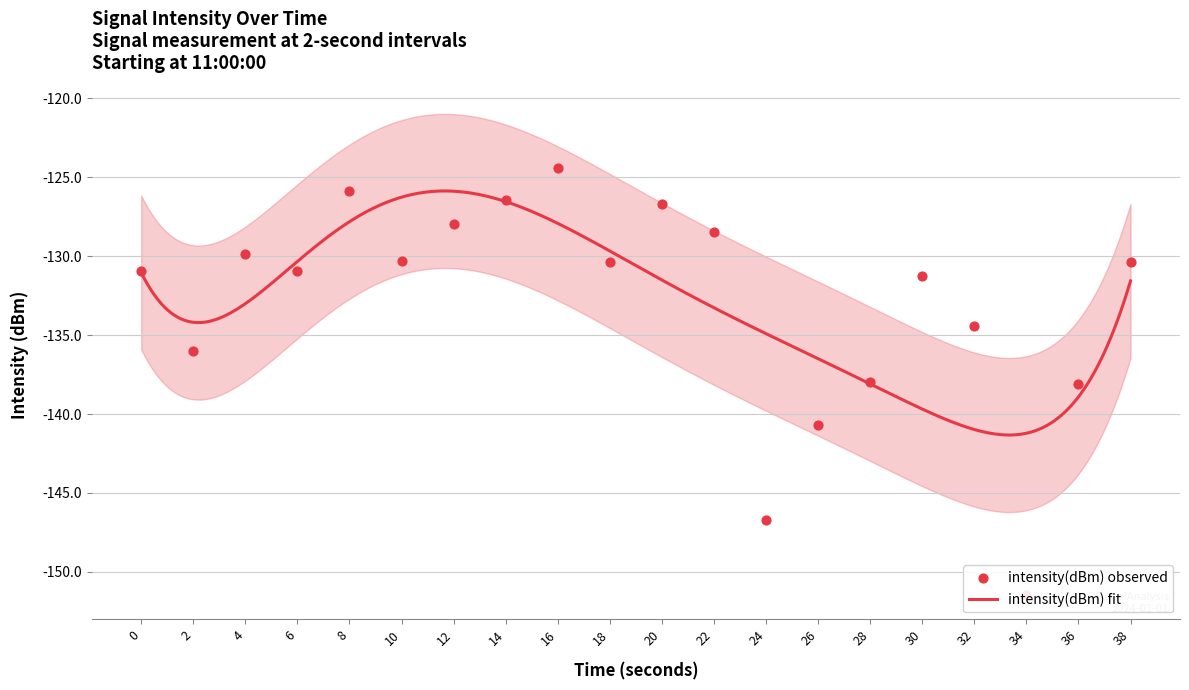

Between 36 and 24, which is larger?

36